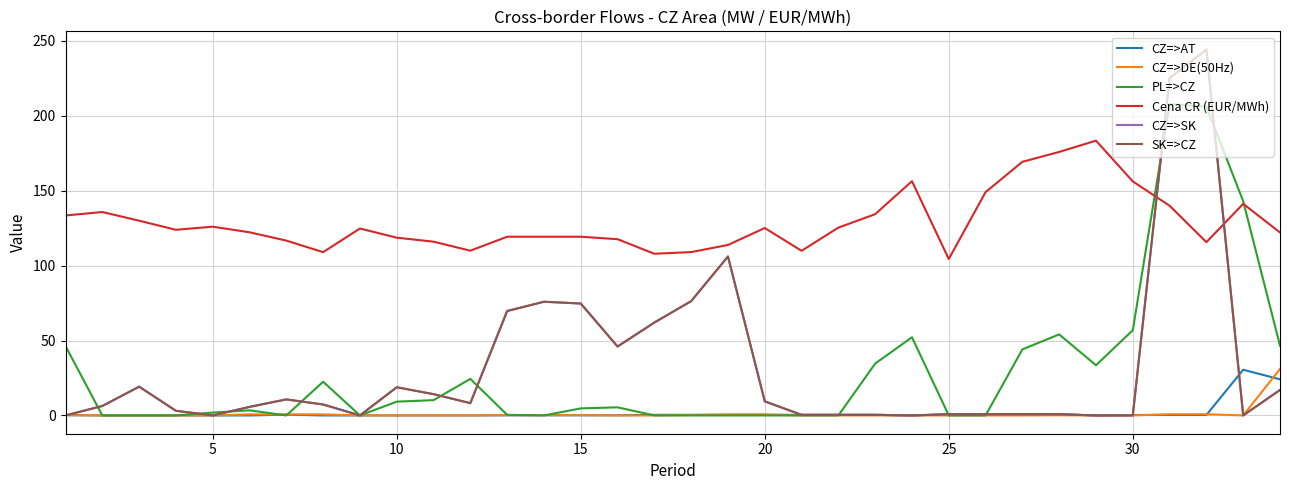

Does the chart display data point markers on the line(s)?

No